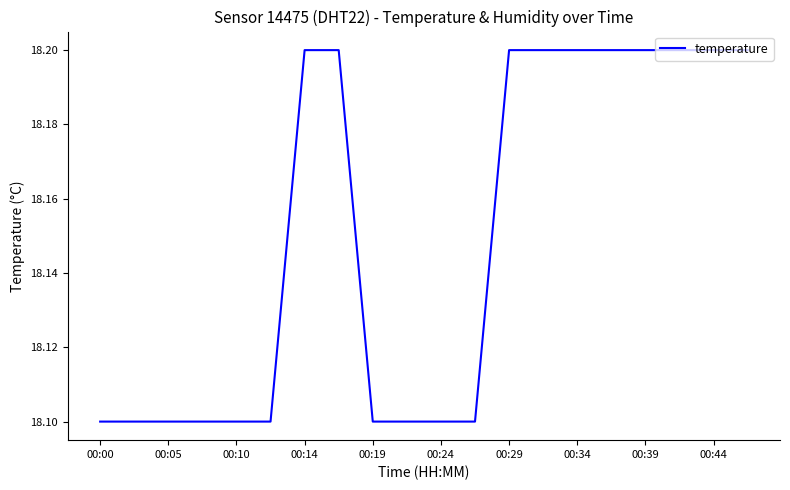

What is the maximum value shown in the chart?

18.2